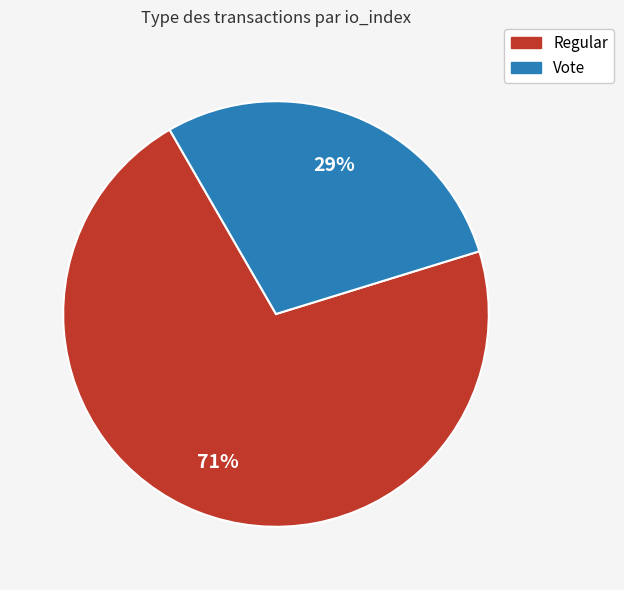

The Vote slice represents 19% of the pie. True or false?

False